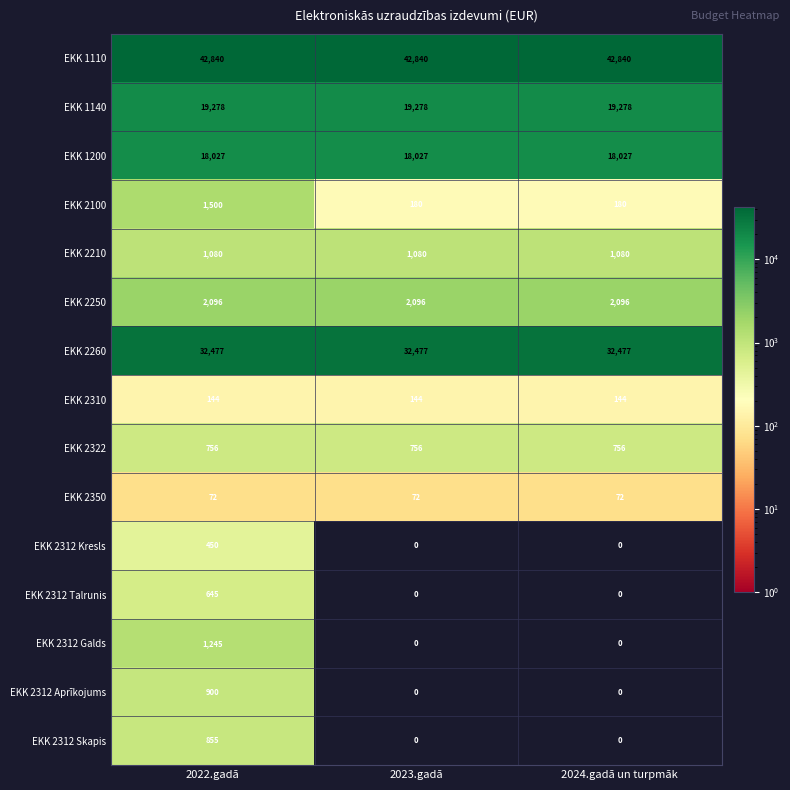

How many data points does each series have?

3